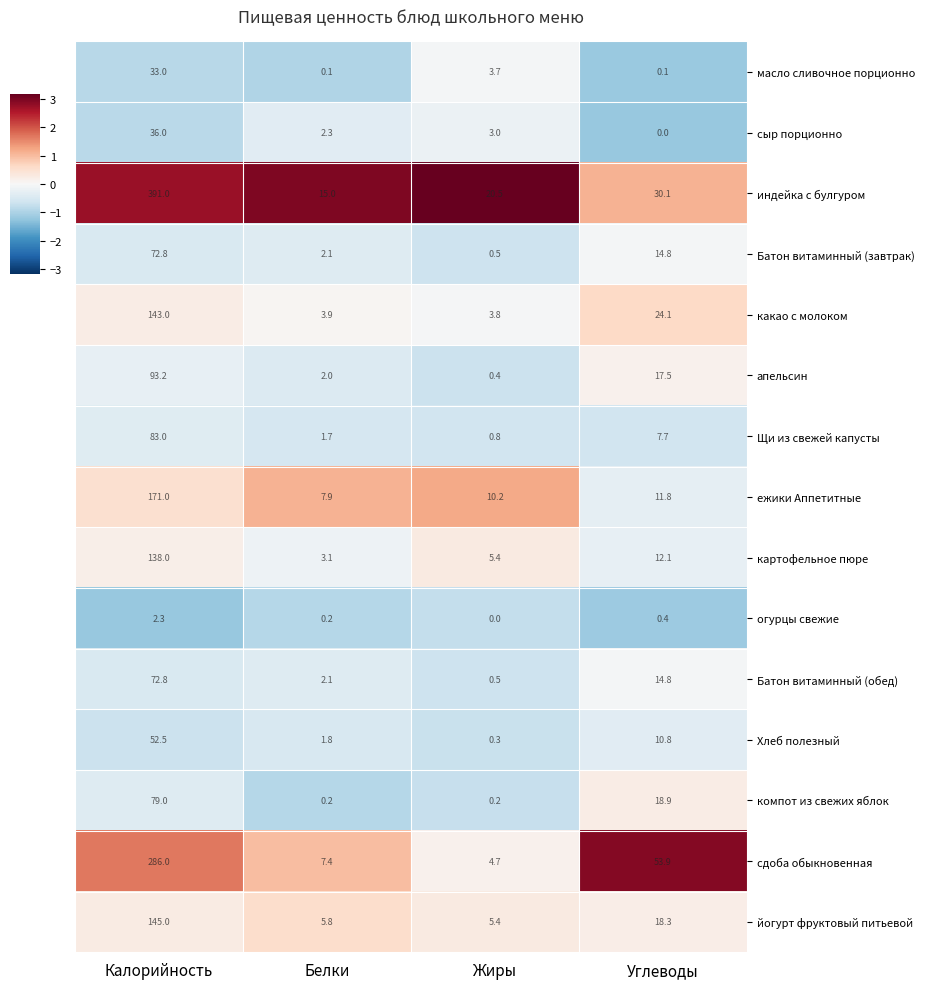

True or false: картофельное пюре has a value of 1.6 at Белки.

False